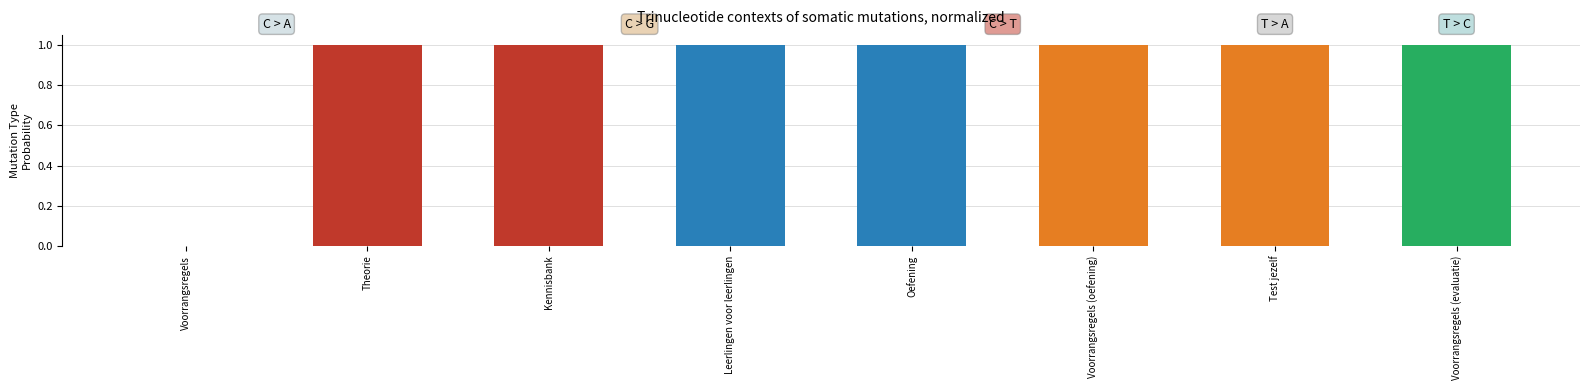

Approximately how many times larger is the value at Kennisbank compared to Voorrangsregels (evaluatie)?

1.0